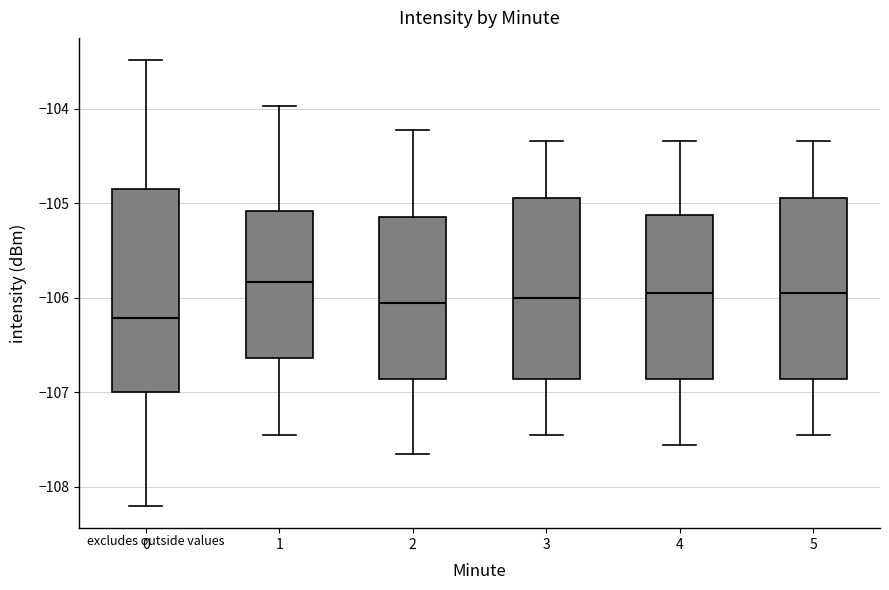

Comparing the boxes themselves (not the whiskers), which one is the tallest?

0